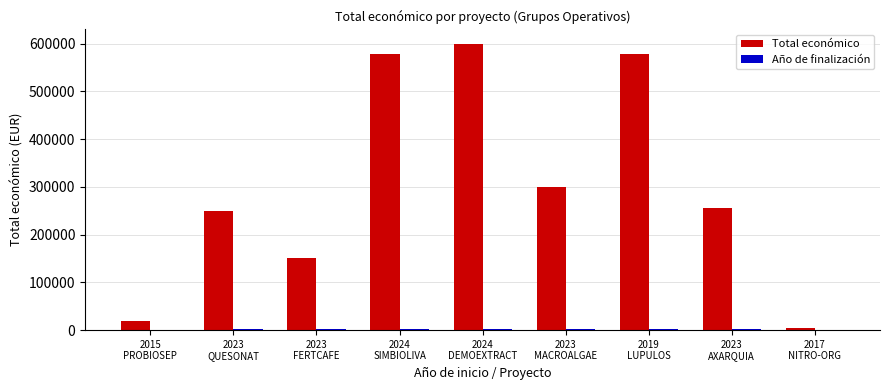

Which series has the largest total across all categories?

Total económico